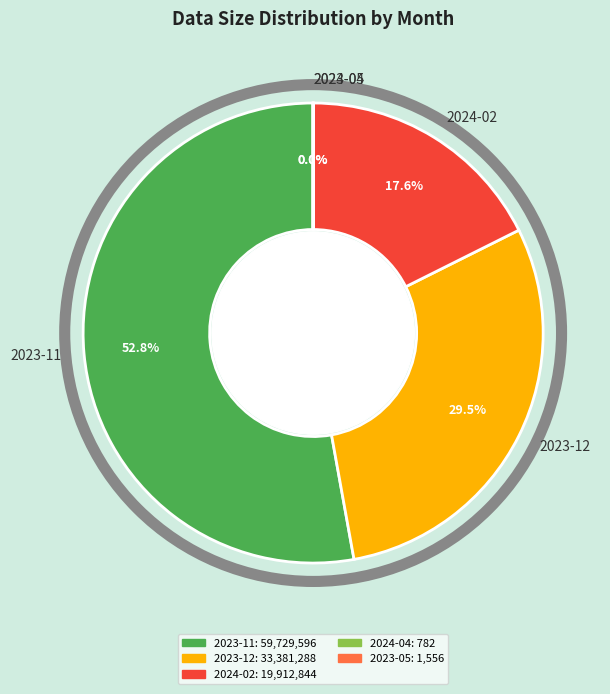

Is there a majority slice in this chart?

Yes